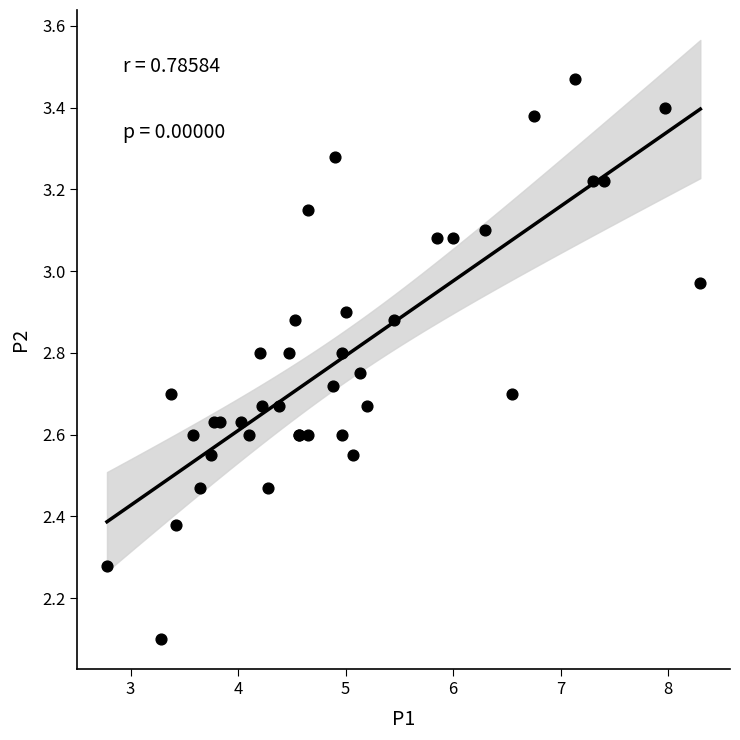

What Y value in the scatter plot is closest to 2?

2.1